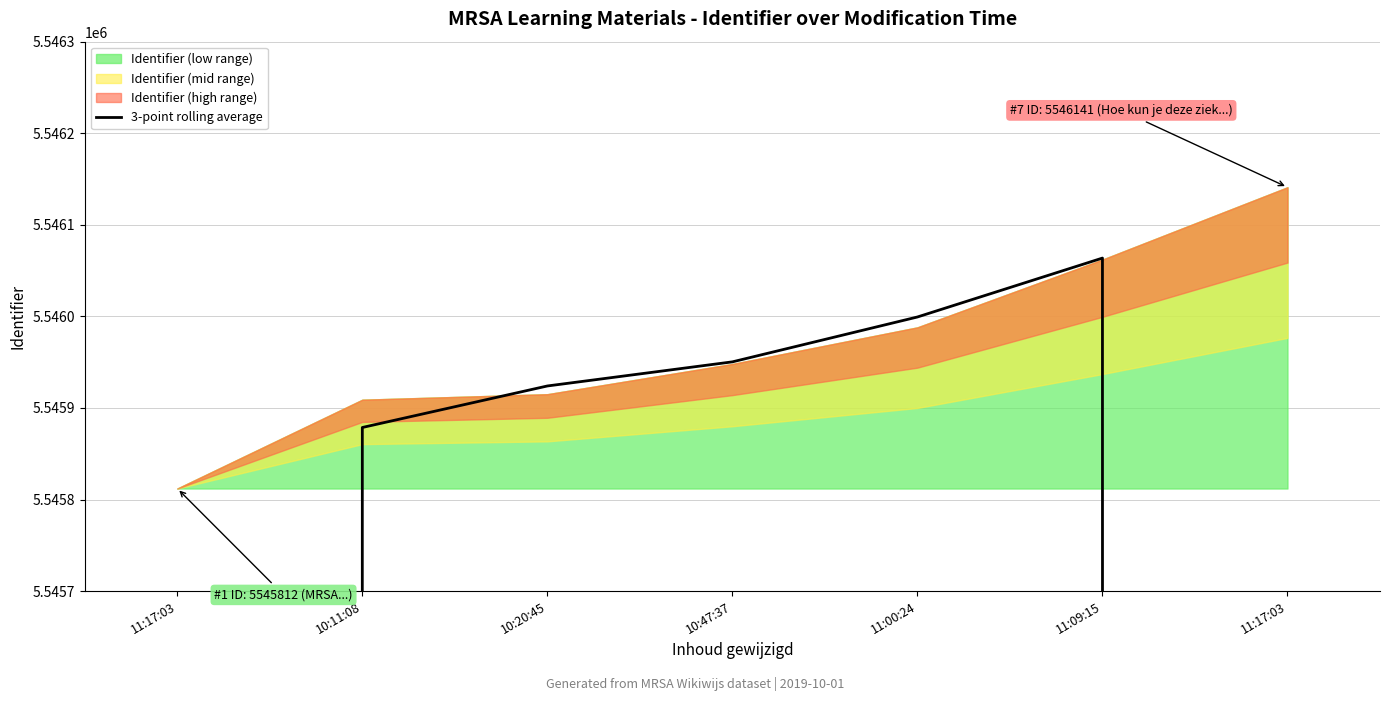

Where is the first local maximum?

11:09:15